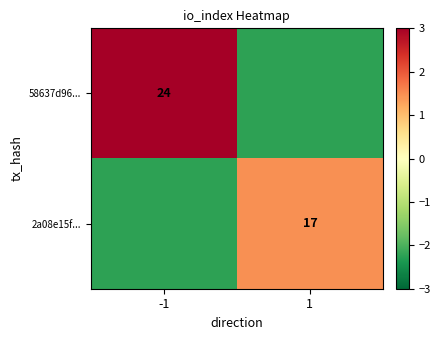

At which label does 58637d96... reach its peak?

-1